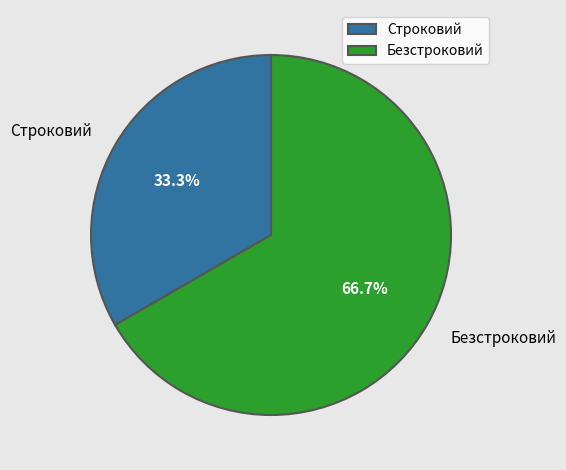

To the nearest percent, what is the difference between the largest and smallest slice percentages?

33%